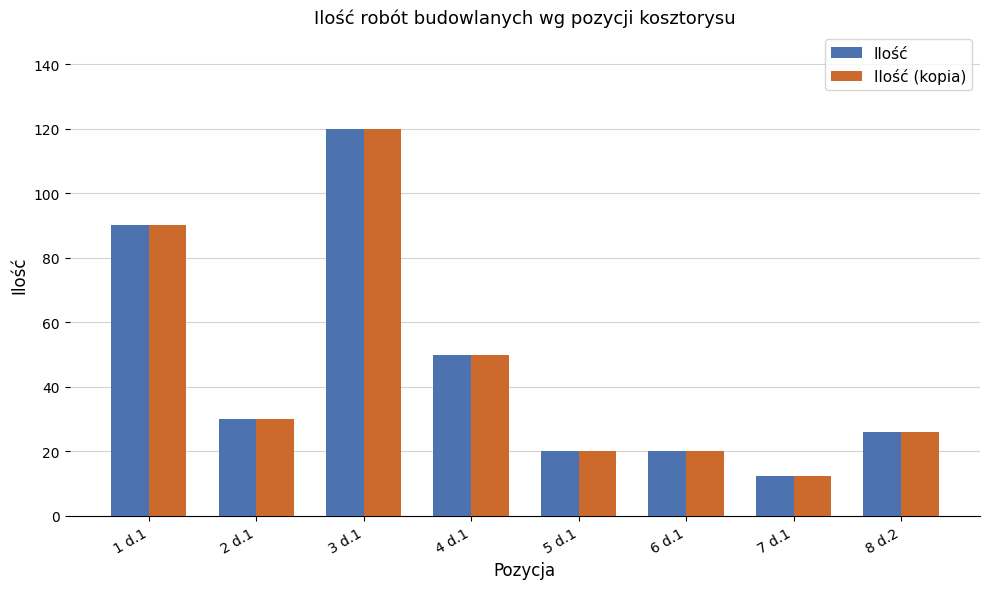

Where is Ilość nearest to the value 66?

4 d.1